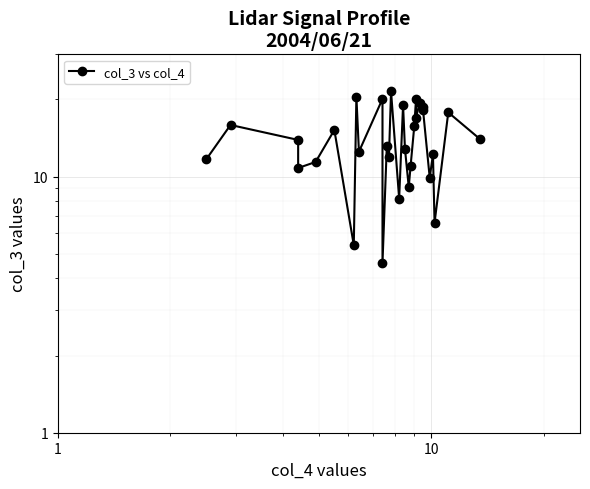

Where is the first local maximum?

1